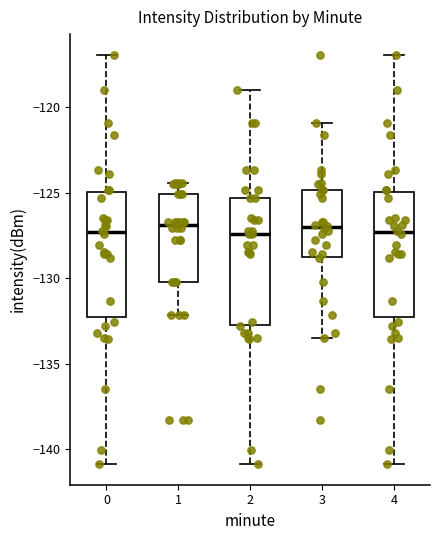

Reading left to right, read every box against the y-axis: the position of its median line, the range the box covers, and the ends of its whiskers. The values are not printed on the chart, so give them approximately, as read against the axis.

0: median -127.5, box -132.0 to -125.0, whiskers -141.0 to -117.0
1: median -127.0, box -130.0 to -125.0, whiskers -132.0 to -124.5
2: median -127.5, box -132.5 to -125.5, whiskers -141.0 to -119.0
3: median -127.0, box -129.0 to -125.0, whiskers -133.5 to -121.0
4: median -127.5, box -132.0 to -125.0, whiskers -141.0 to -117.0